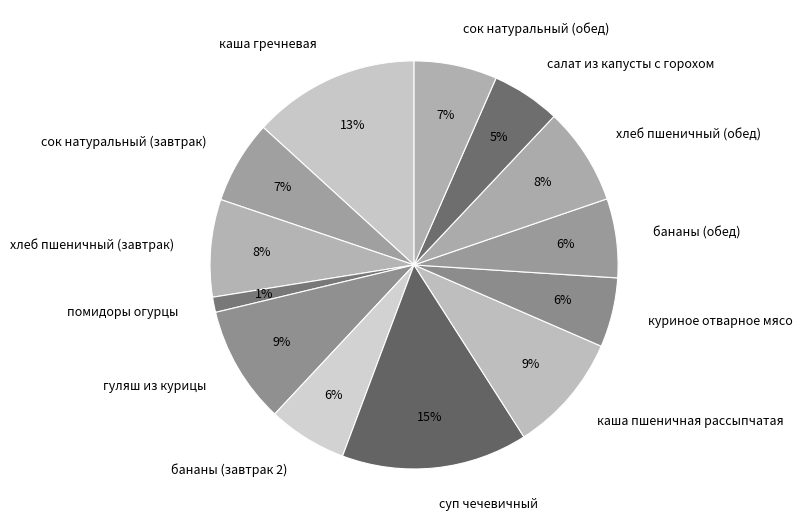

To the nearest percent, what is the difference between the сок натуральный (завтрак) and хлеб пшеничный (обед) slice percentages?

1%